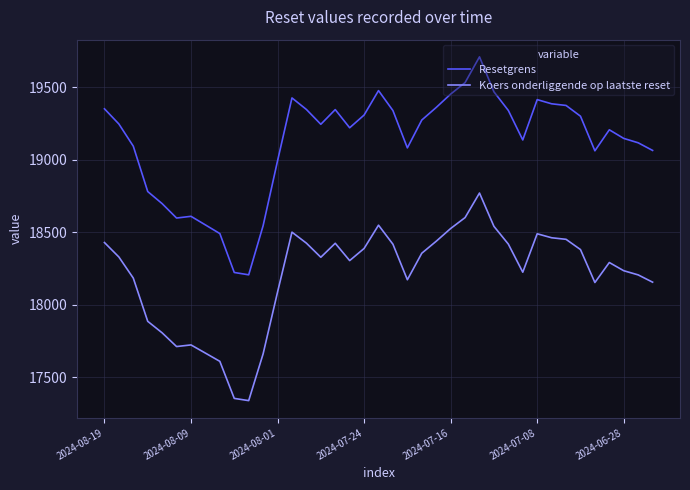

True or false: Resetgrens and Koers onderliggende op laatste reset intersect in this chart.

False